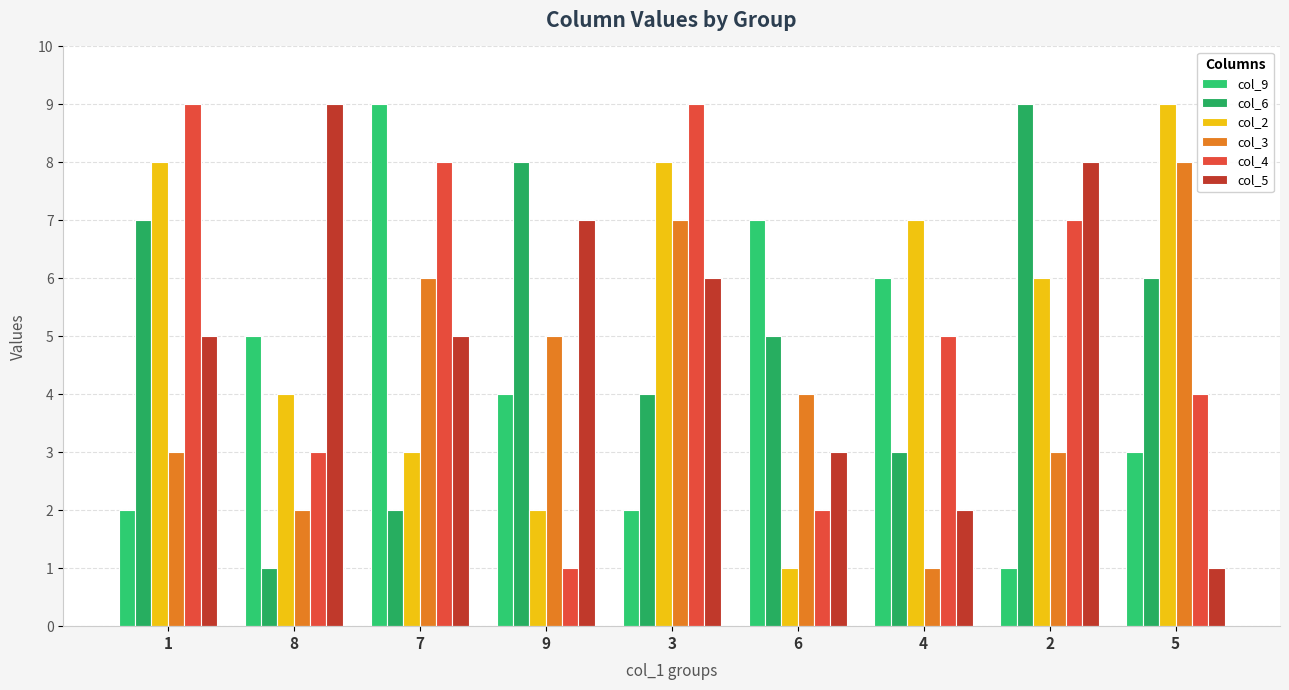

Which series changed the most between 9 and 3?

col_4